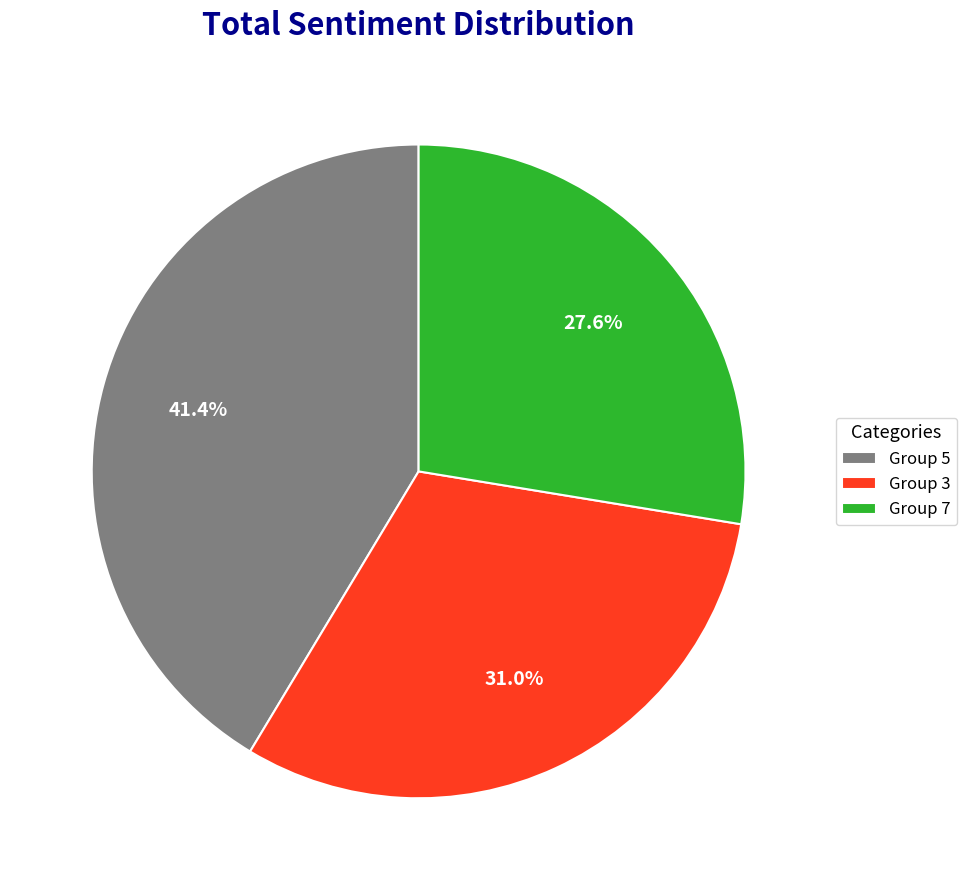

What is the smallest slice in the pie chart?

Group 7